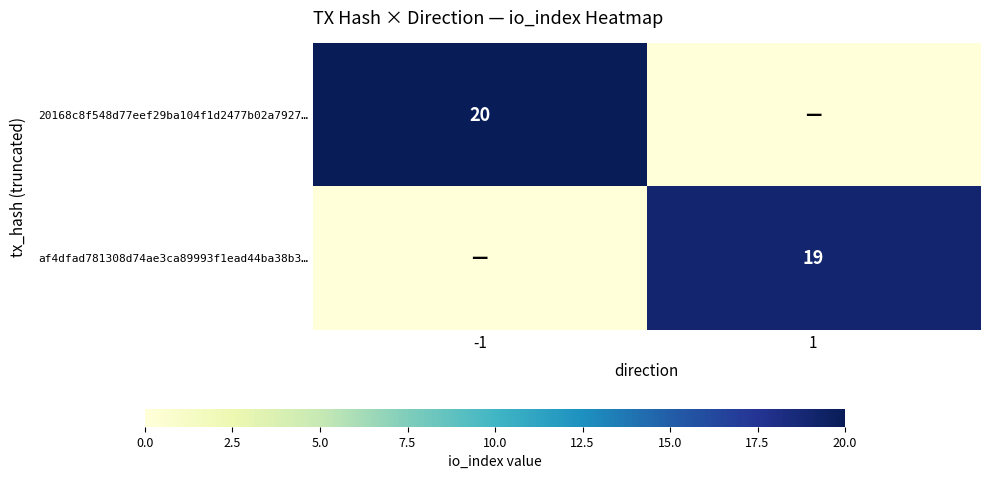

The value of 20168c8f548d77eef29ba104f1d2477b02a7927… at -1 is 32. True or false?

False